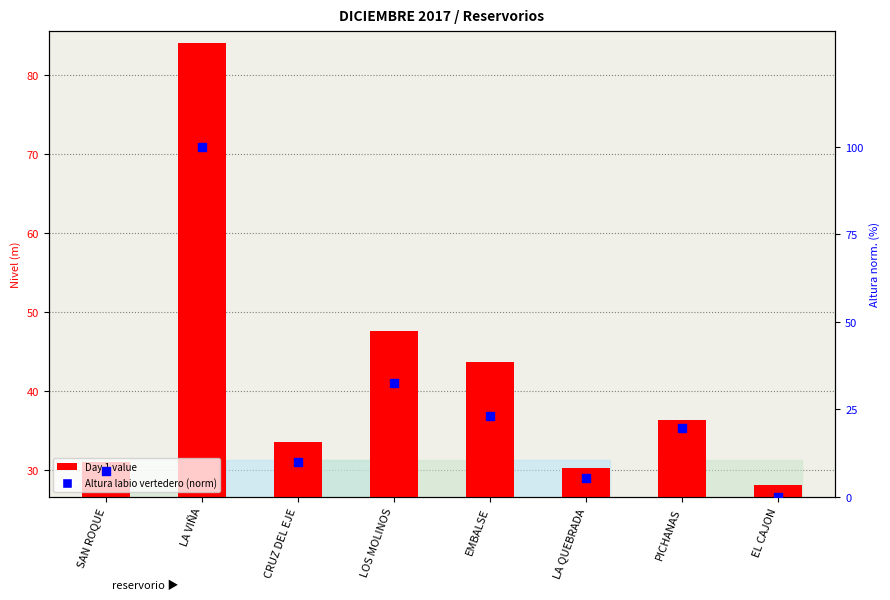

Which series has the largest total across all categories?

Day 1 value